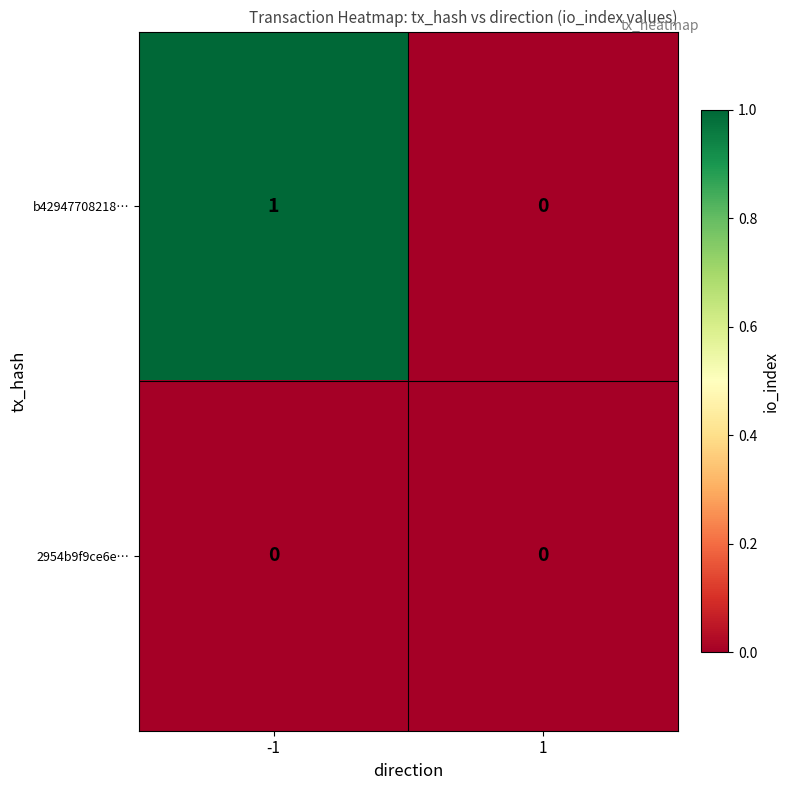

Which series changed the most between -1 and 1?

b42947708218…